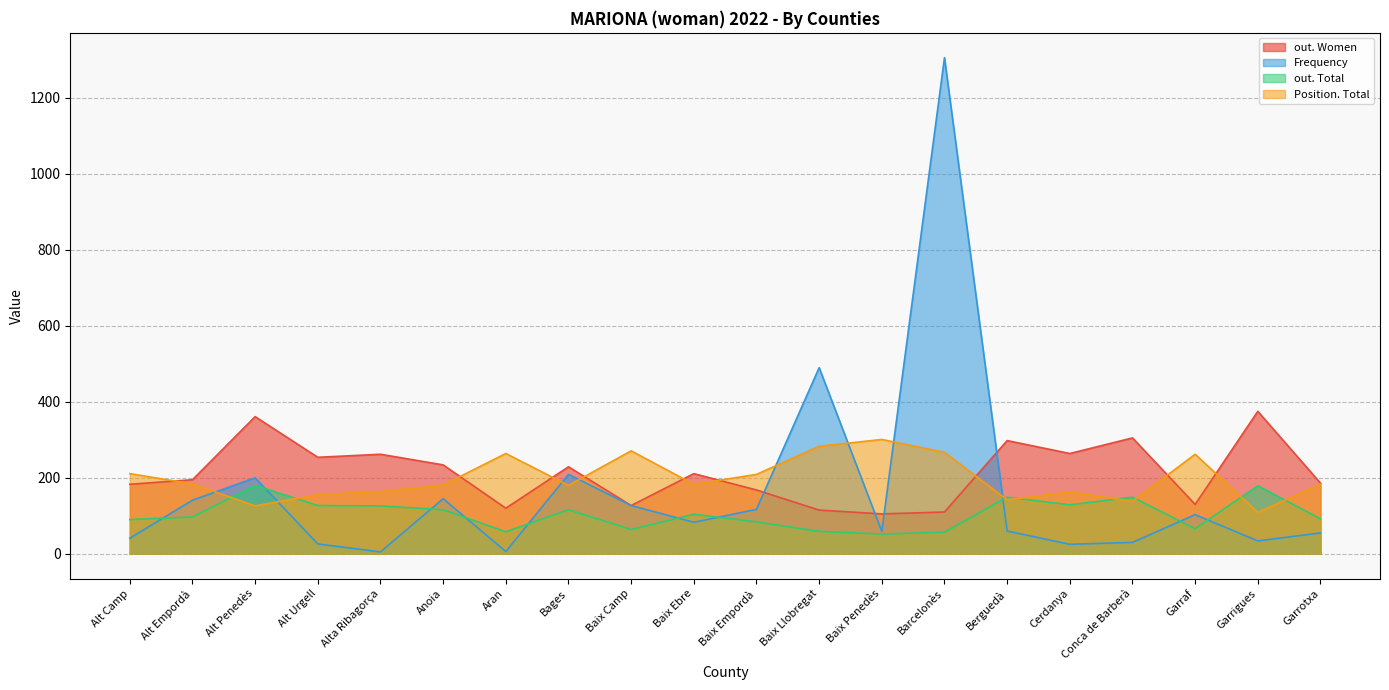

Rank the categories by out. Women value from highest to lowest.

Garrigues, Alt Penedès, Conca de Barberà, Berguedà, Cerdanya, Alta Ribagorça, Alt Urgell, Anoia, Bages, Baix Ebre, Alt Empordà, Garrotxa, Alt Camp, Baix Empordà, Garraf, Baix Camp, Aran, Baix Llobregat, Barcelonès, Baix Penedès